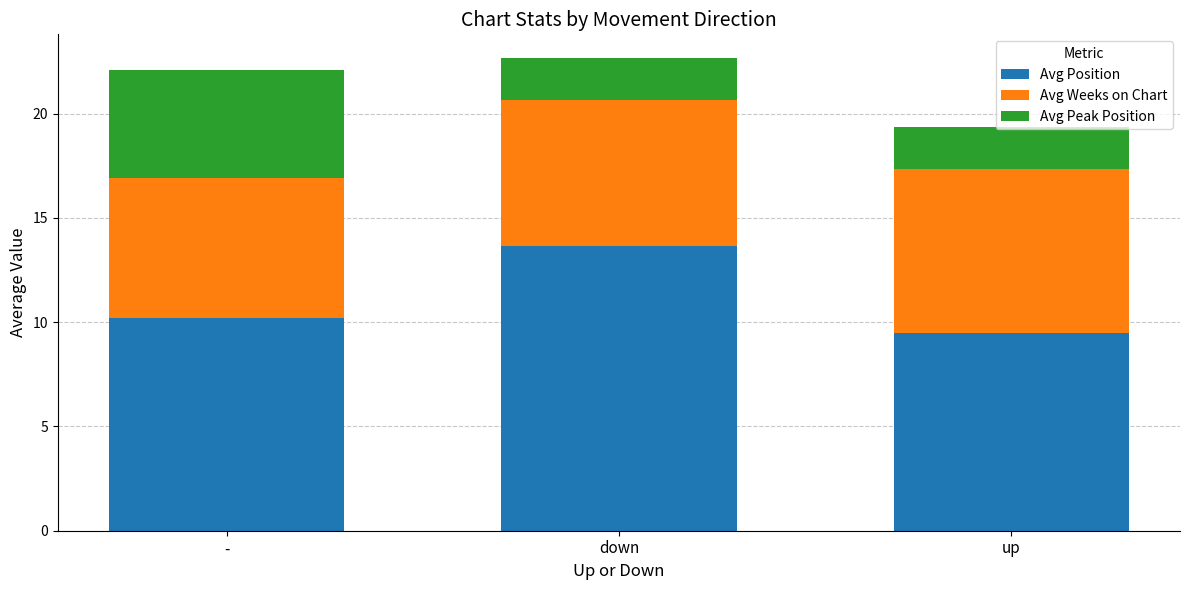

What is the sum of all Avg Position values?

33.4